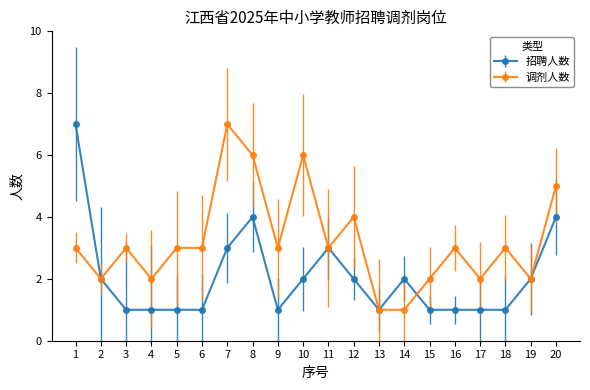

Is the value of 招聘人数 at 16 greater than the value of 调剂人数 at 2?

No